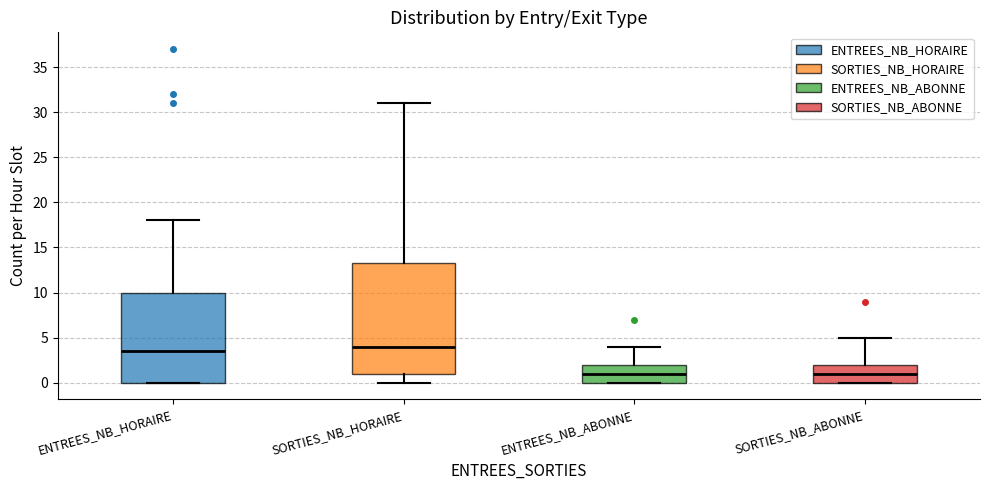

Where does the upper whisker of the box for ENTREES_NB_ABONNE end on the y-axis? The values are not printed on the chart, so give them approximately, as read against the axis.

4.0